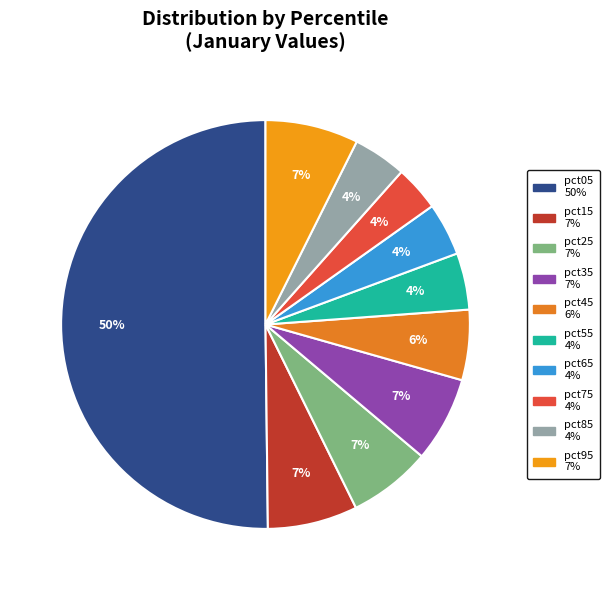

To the nearest percent, what is the difference between the pct85 and pct95 slice percentages?

3%